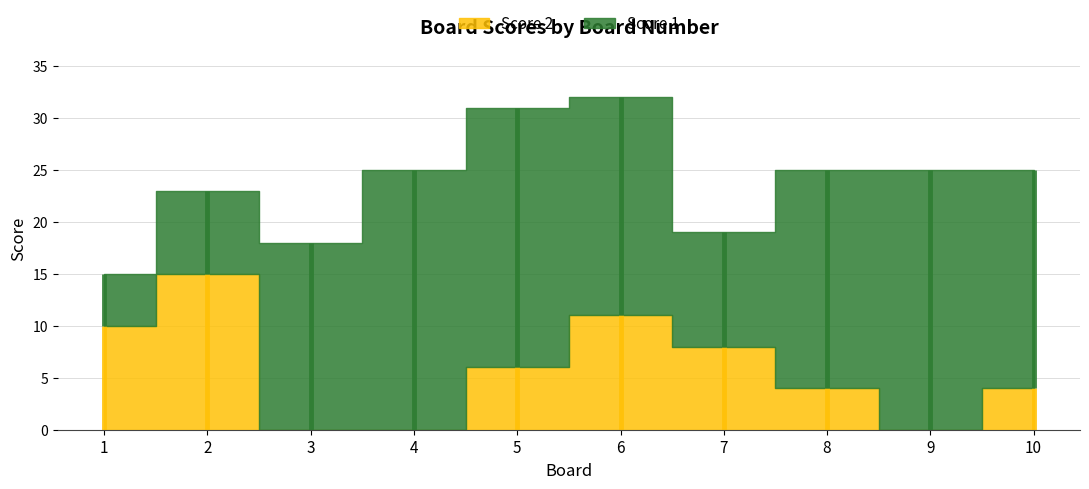

How many data points in Score 2 are less than 6?

5